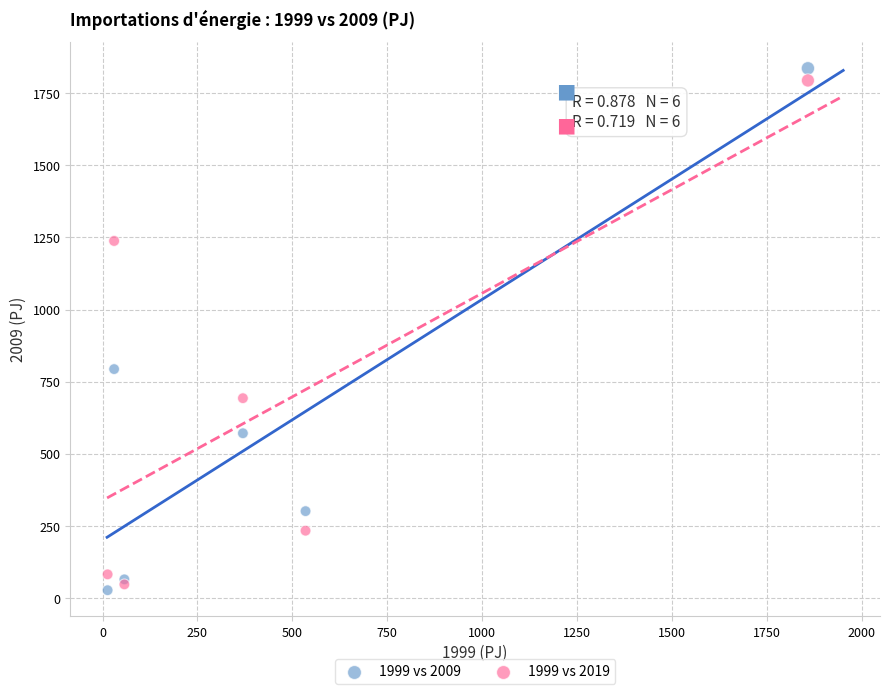

In the 1999 vs 2009 series, what Y value is closest to 931?

793.9